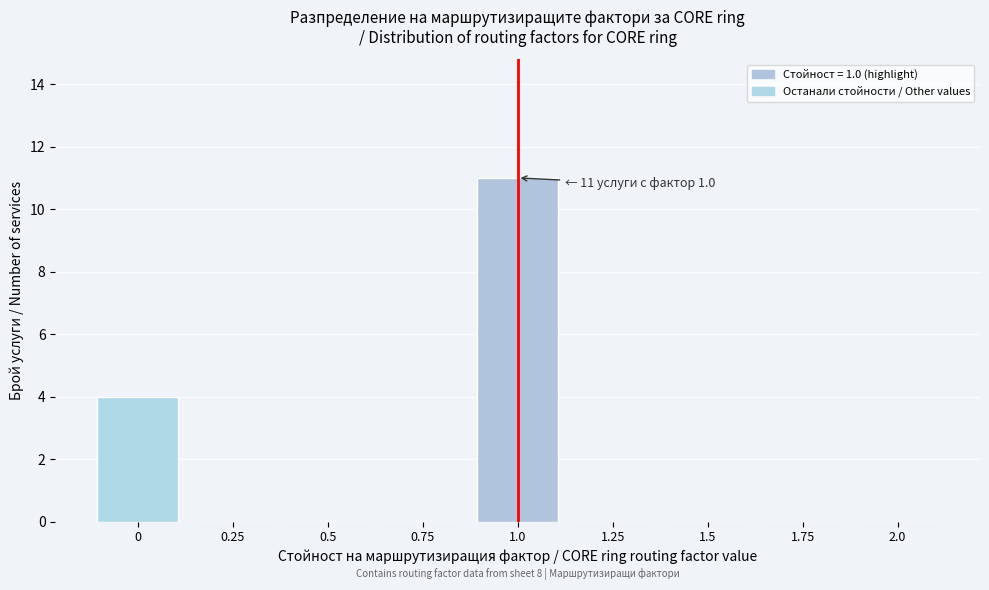

Reading left to right, what are all the values shown in this chart?

0=4	0.25=0	0.5=0	0.75=0	1.0=11	1.25=0	1.5=0	1.75=0	2.0=0